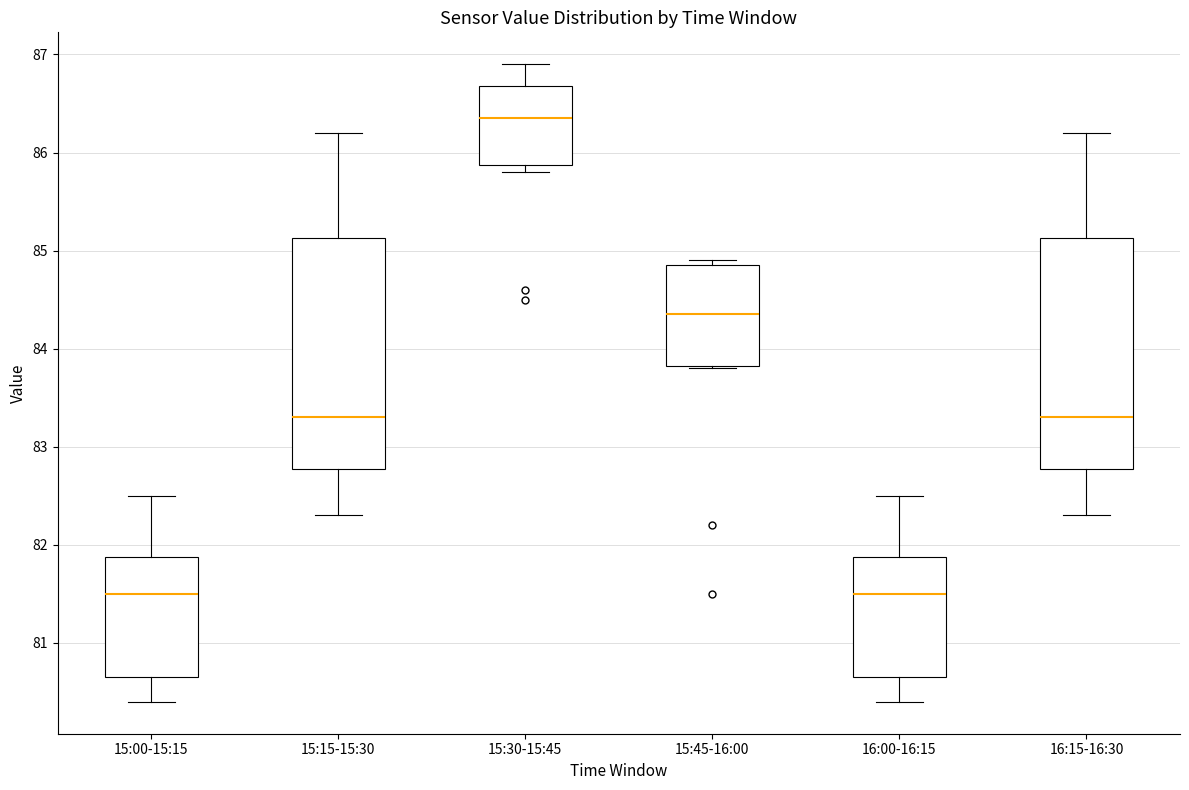

Where does the upper whisker of the box for 15:30-15:45 end on the y-axis? The values are not printed on the chart, so give them approximately, as read against the axis.

86.9